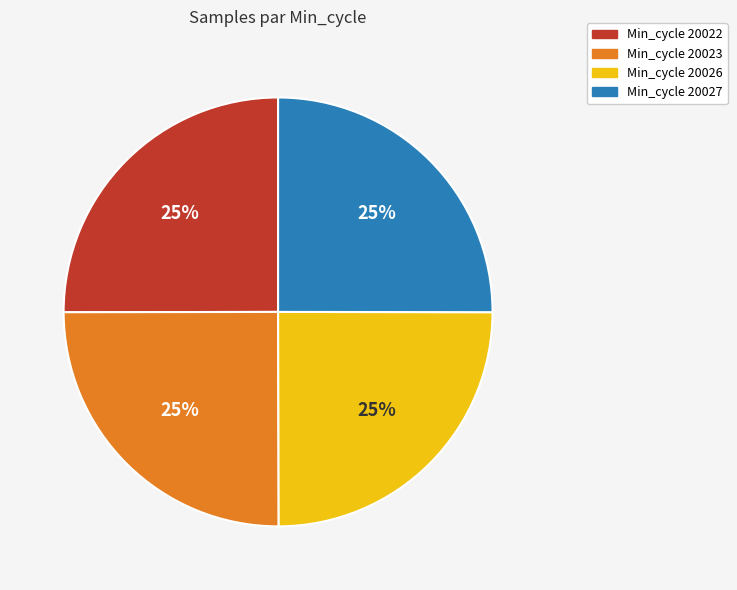

Approximately how many times larger is the value at Min_cycle 20022 compared to Min_cycle 20023?

1.0